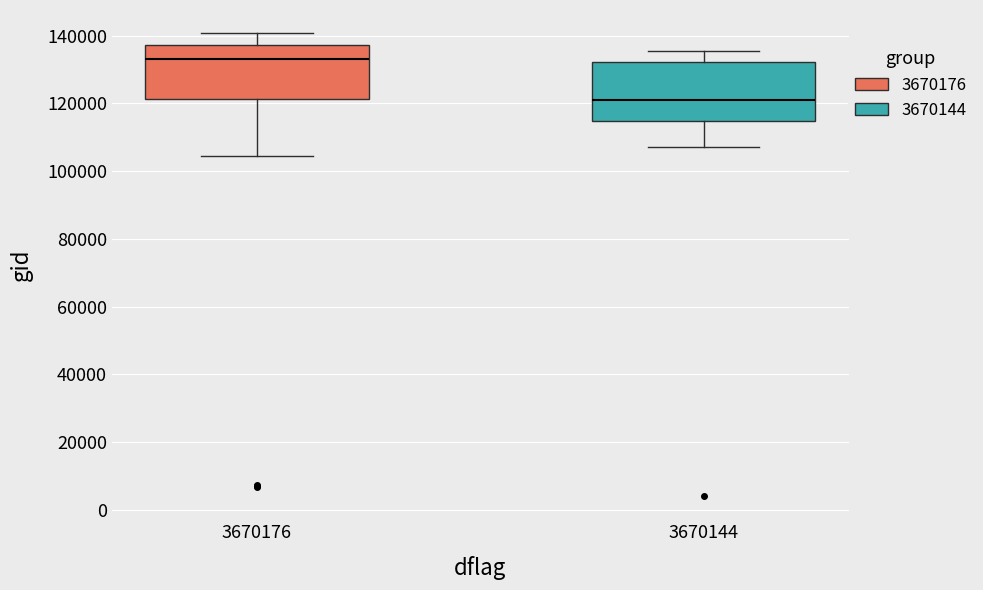

Where does the lower whisker of the box at x = 3670176 end on the y-axis? The values are not printed on the chart, so give them approximately, as read against the axis.

104000